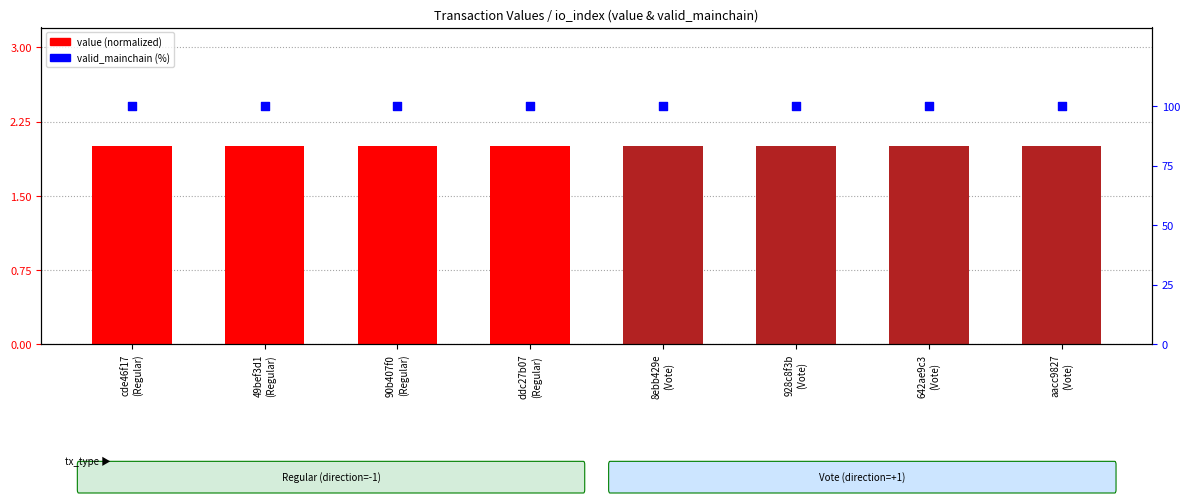

At which category is the sum across all series the highest?

90b407f0
(Regular)